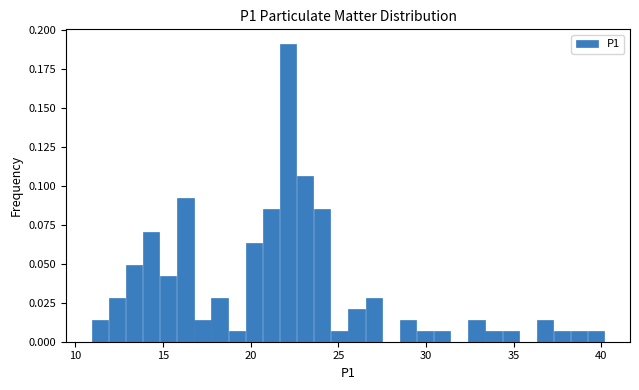

Read against the x-axis, roughly where is the centre of the tallest bar?

22.0